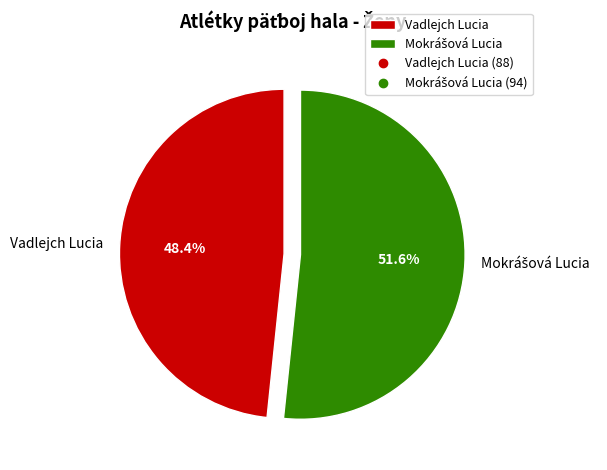

What is the smallest slice in the pie chart?

Vadlejch Lucia